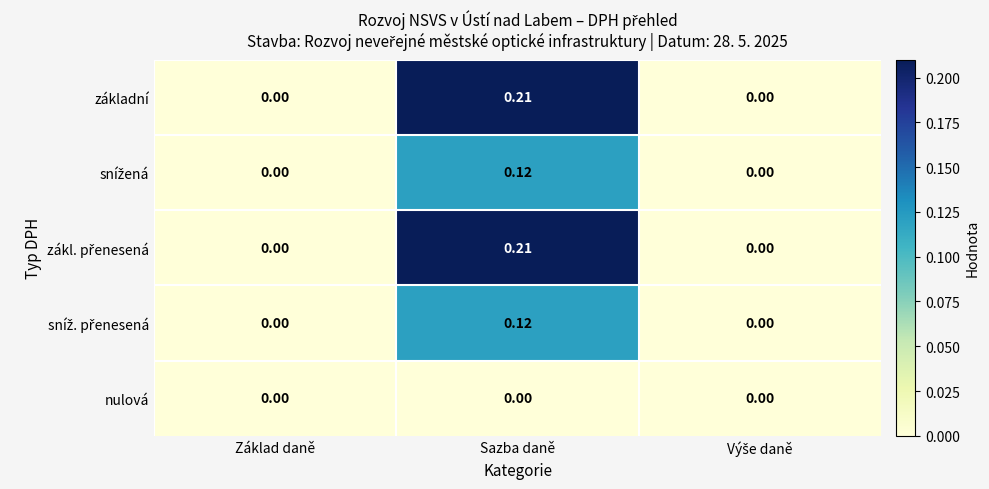

At which category does the chart reach its peak across all series?

Sazba daně